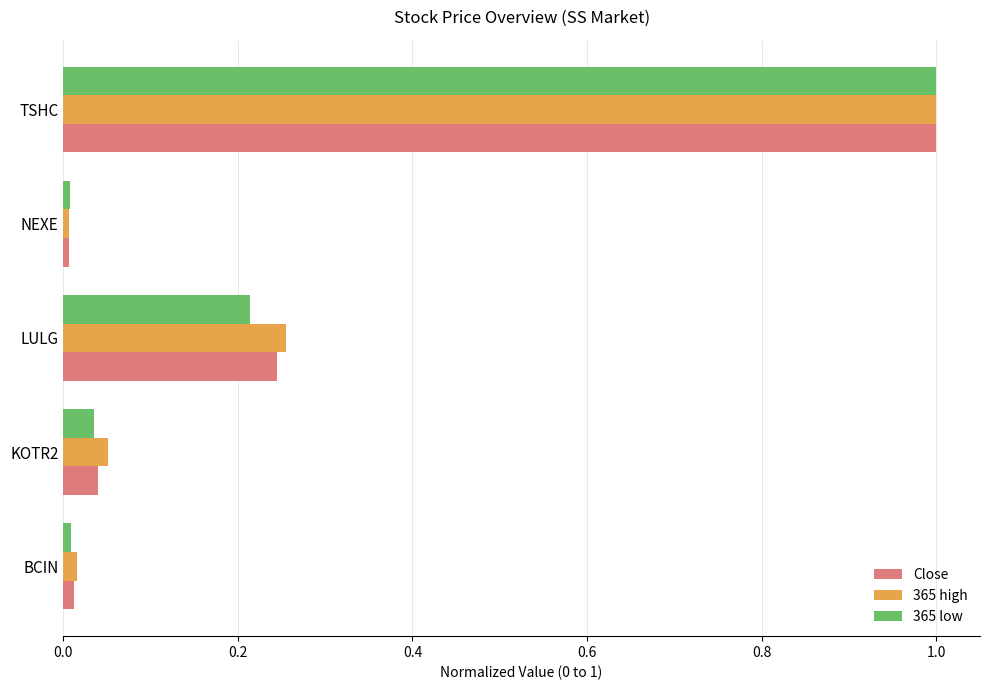

What is the total value across all series at TSHC?

3.0